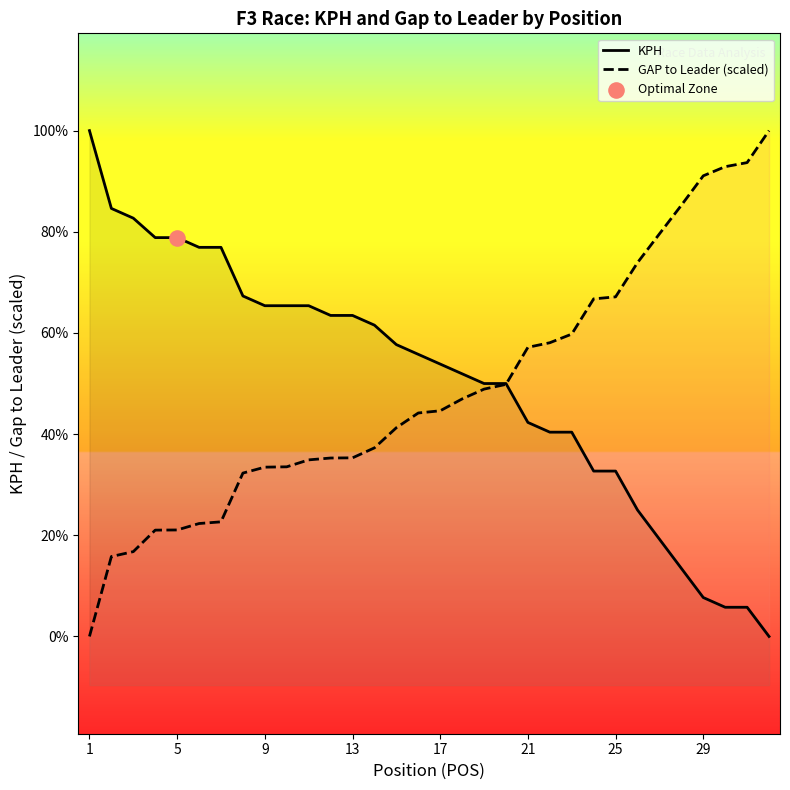

Is the value of KPH at 9 greater than the value of GAP to Leader (scaled) at 9?

Yes